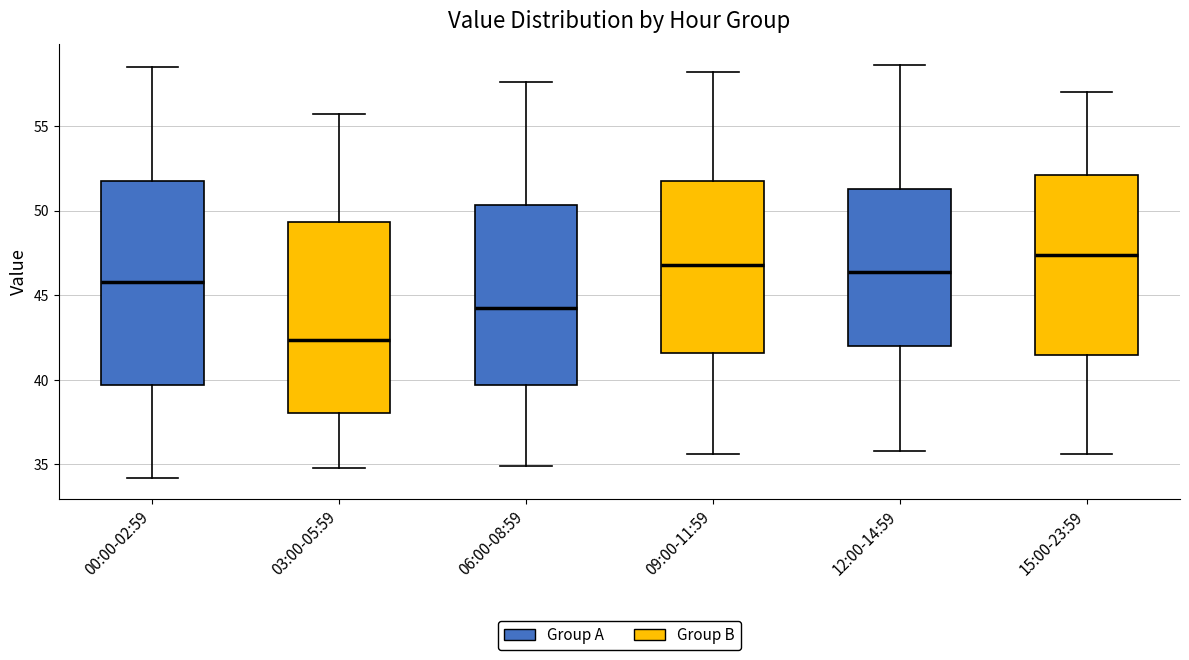

Reading left to right, transcribe this box plot: for each box, give where its median line is, the range the box spans, and where its two whiskers end, as read against the y-axis. The values are not printed on the chart, so give them approximately, as read against the axis.

00:00-02:59: median 46.0, box 39.5 to 52.0, whiskers 34.0 to 58.5
03:00-05:59: median 42.5, box 38.0 to 49.5, whiskers 35.0 to 55.5
06:00-08:59: median 44.5, box 39.5 to 50.5, whiskers 35.0 to 57.5
09:00-11:59: median 47.0, box 41.5 to 51.5, whiskers 35.5 to 58.0
12:00-14:59: median 46.5, box 42.0 to 51.5, whiskers 36.0 to 58.5
15:00-23:59: median 47.5, box 41.5 to 52.0, whiskers 35.5 to 57.0